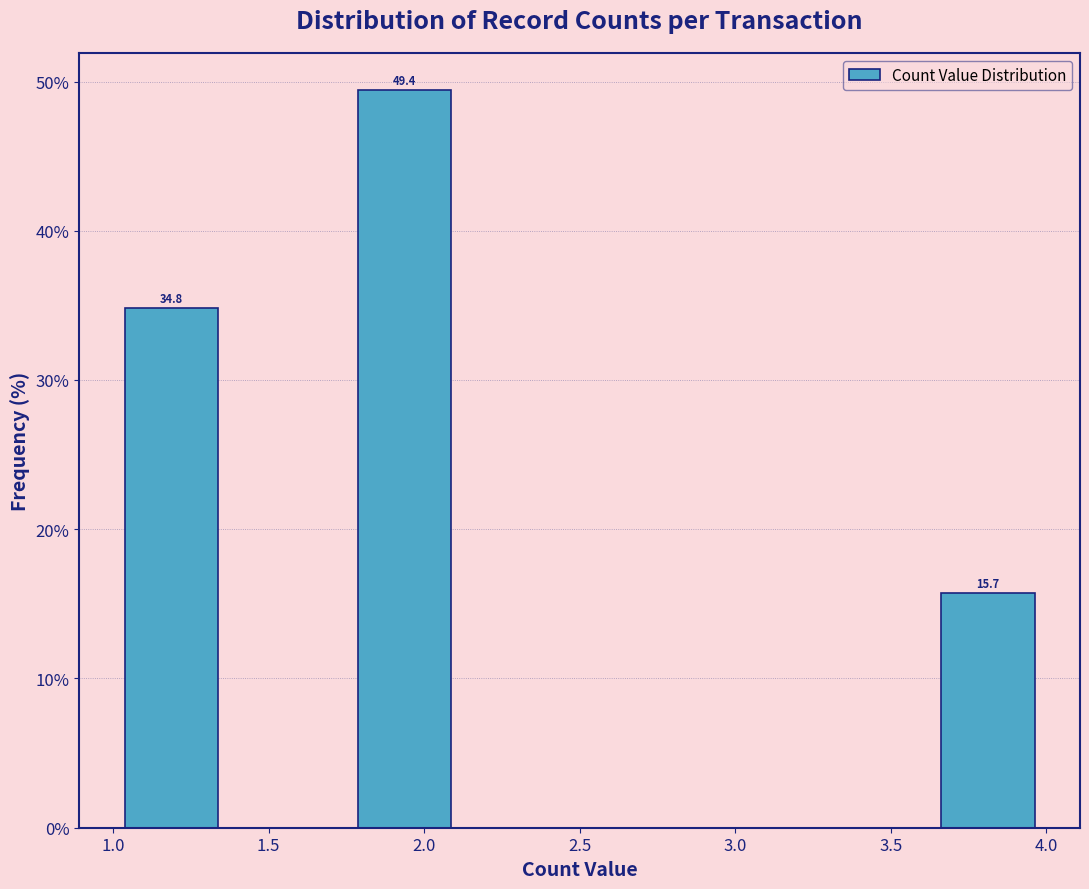

Over which range of the x-axis is the bar tallest?

1.750 to 2.125